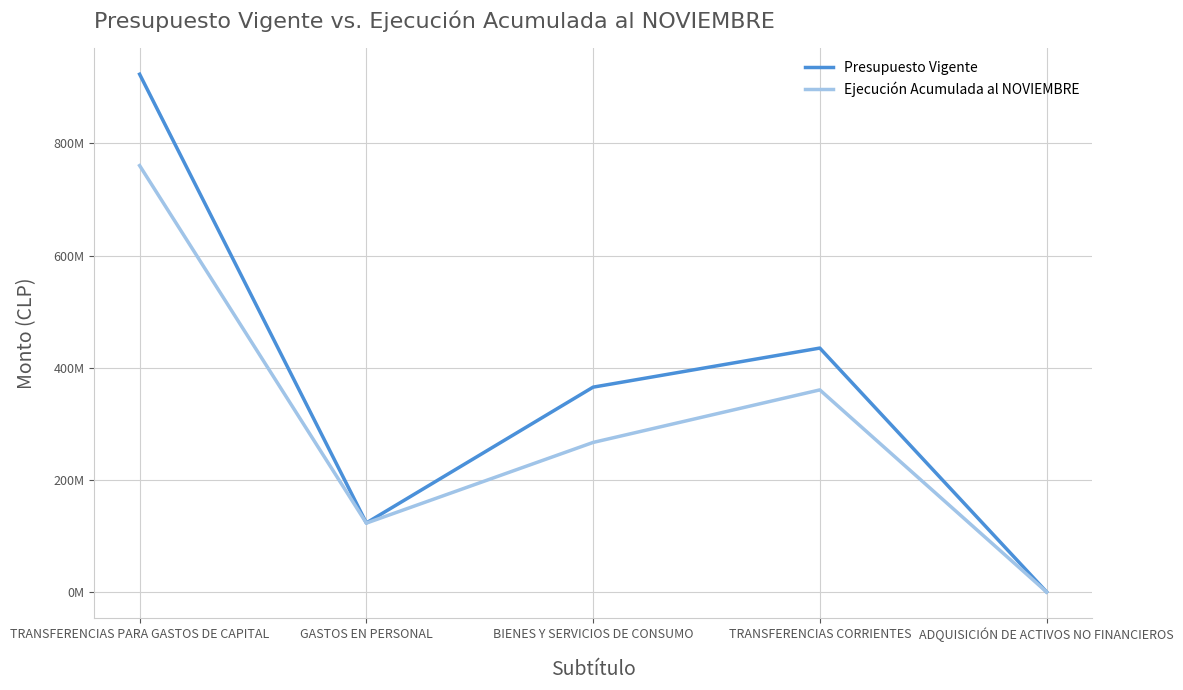

Does the chart have visible grid lines?

Yes